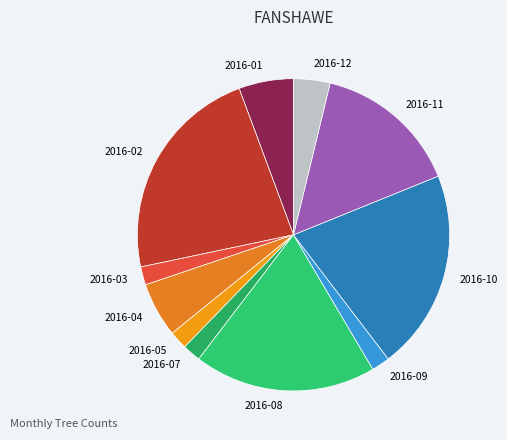

Combined, do 2016-07 and 2016-03 account for over 50%?

No